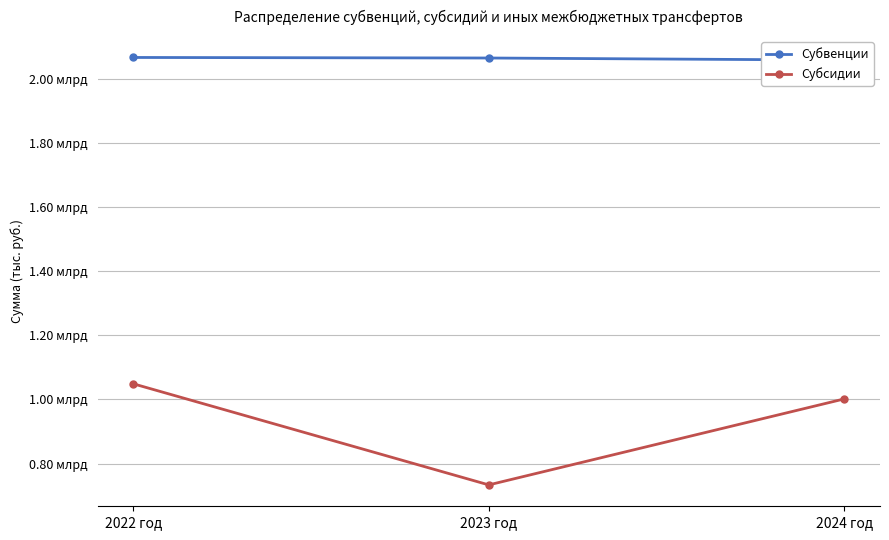

How many lines are shown in the chart?

2